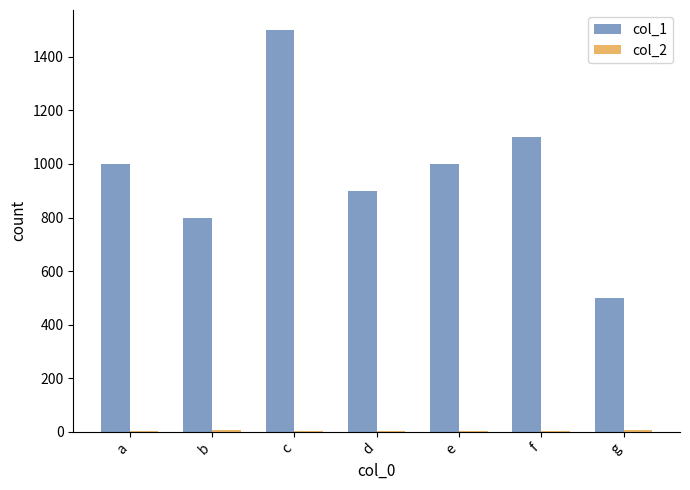

Which series has the largest range (max minus min)?

col_1